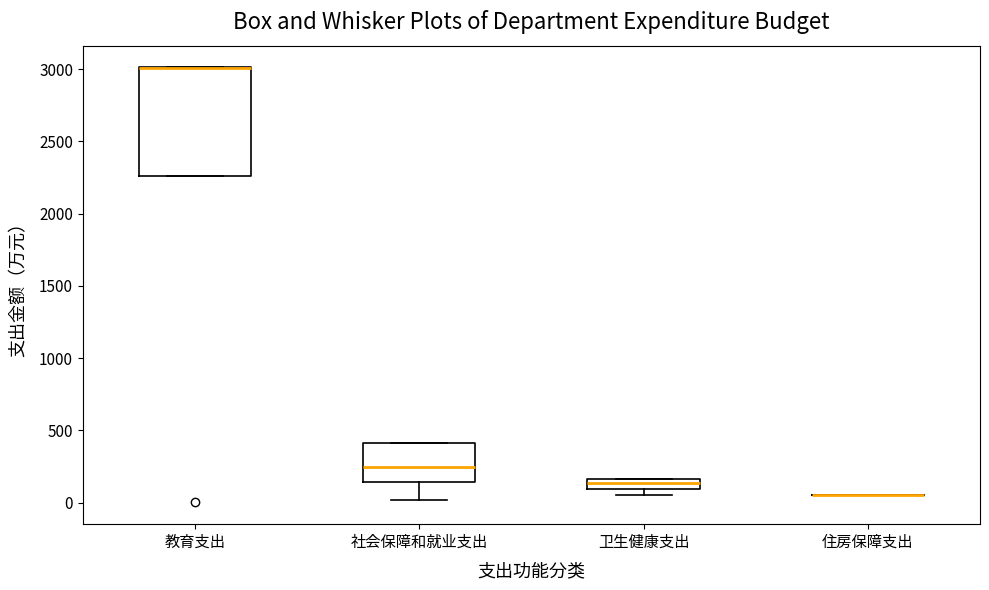

Which box is the tallest, from its lower edge to its upper edge?

教育支出